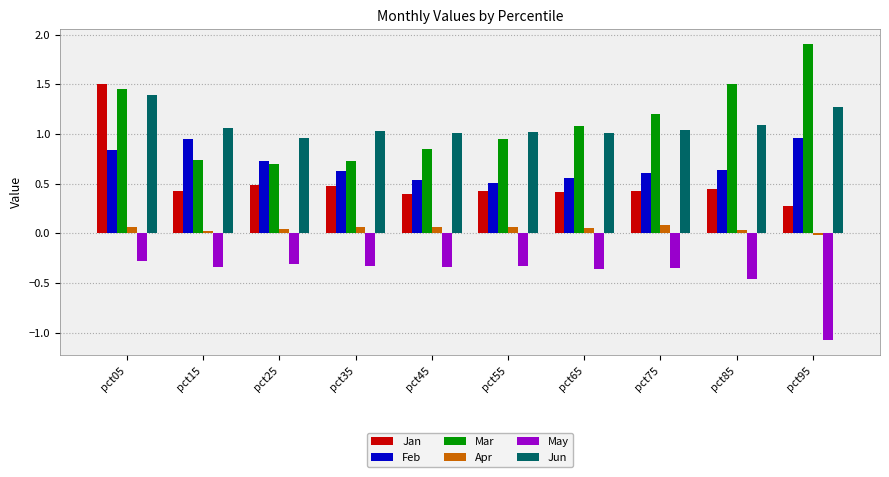

How many bars are there in total?

60